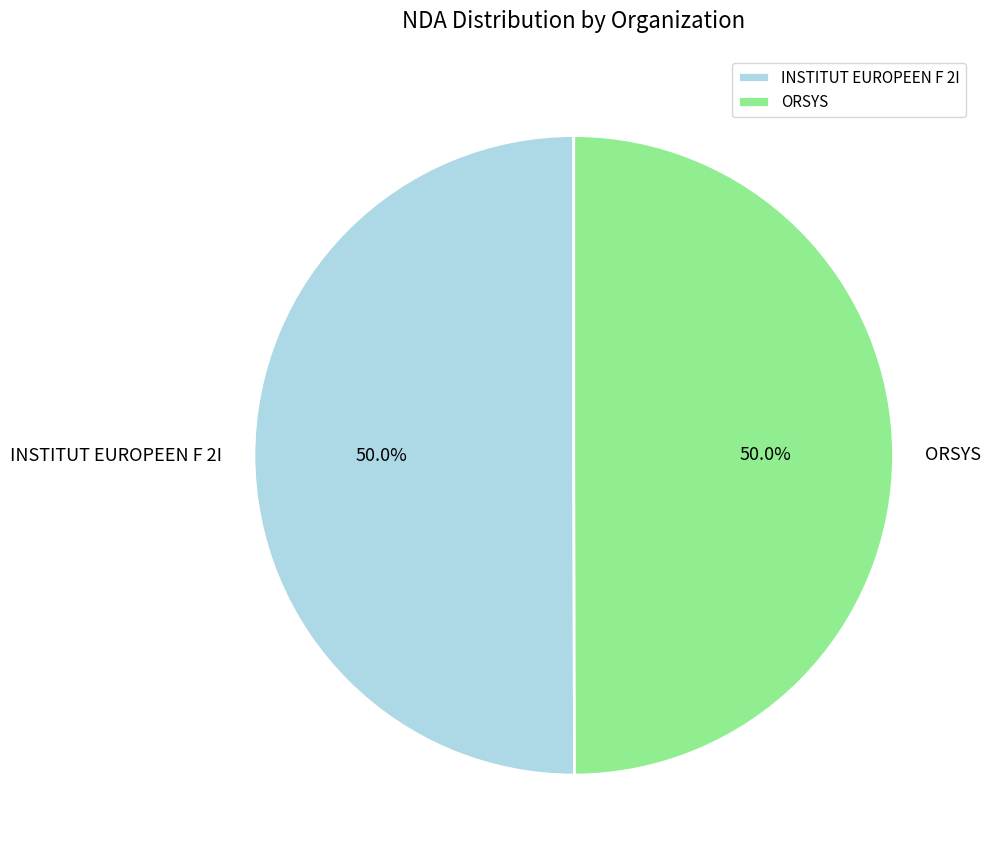

How many slices are in this pie chart?

2